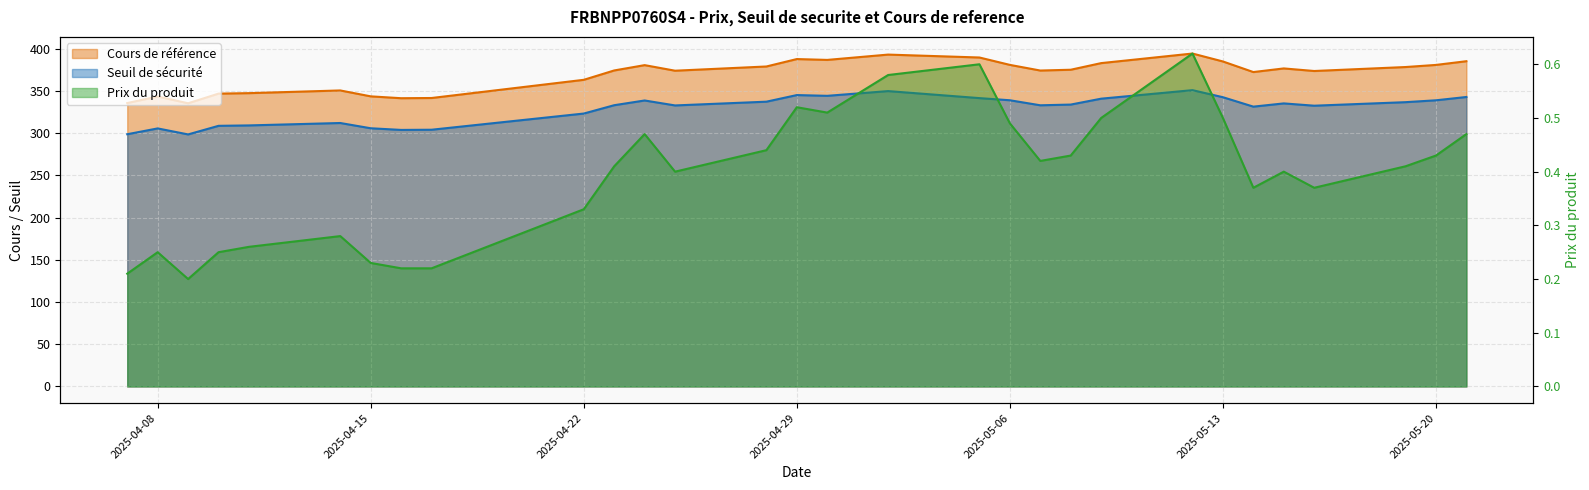

How many data points in Cours de reference are less than 375?

15